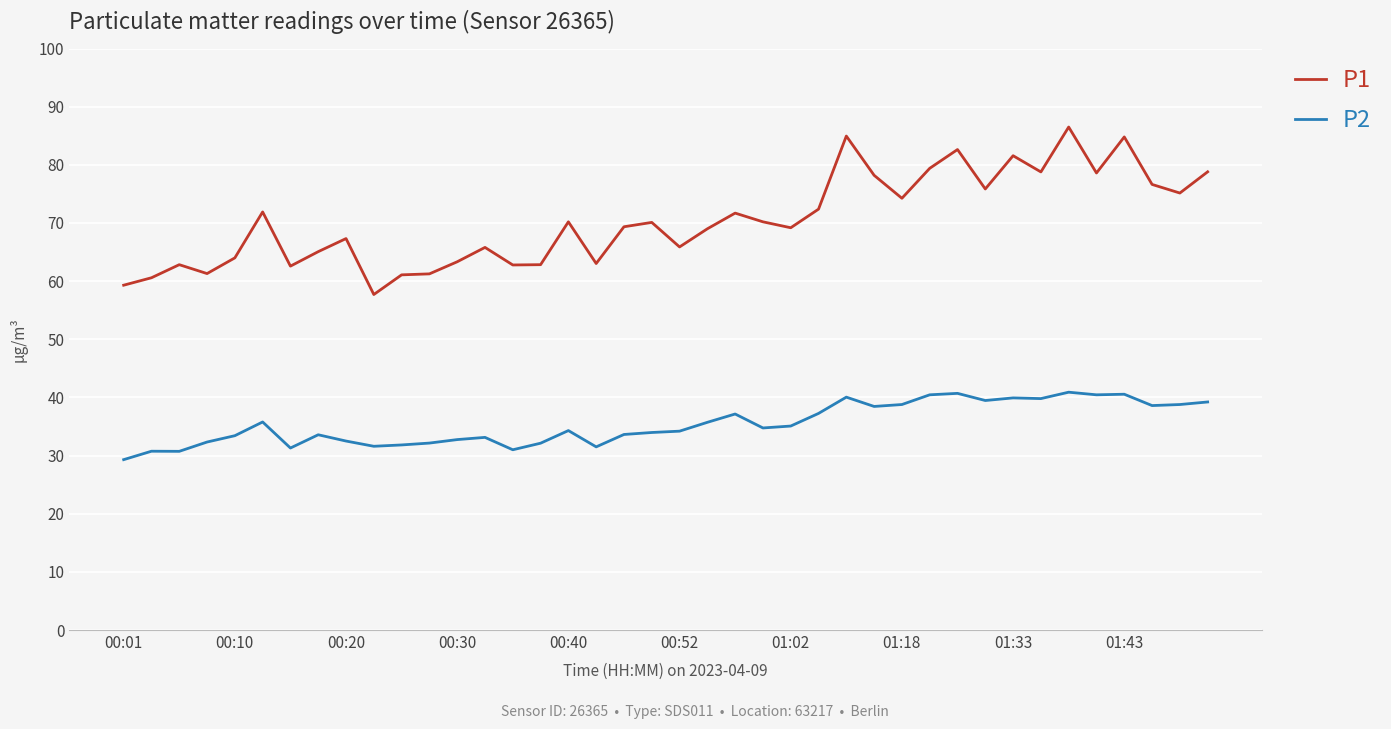

True or false: P2 and P1 intersect in this chart.

False